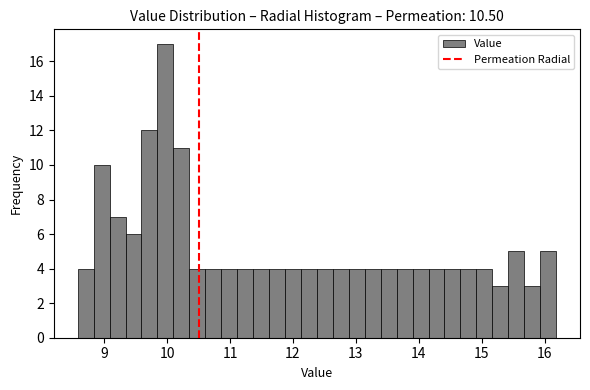

Read against the x-axis, roughly where is the centre of the tallest bar?

10.0